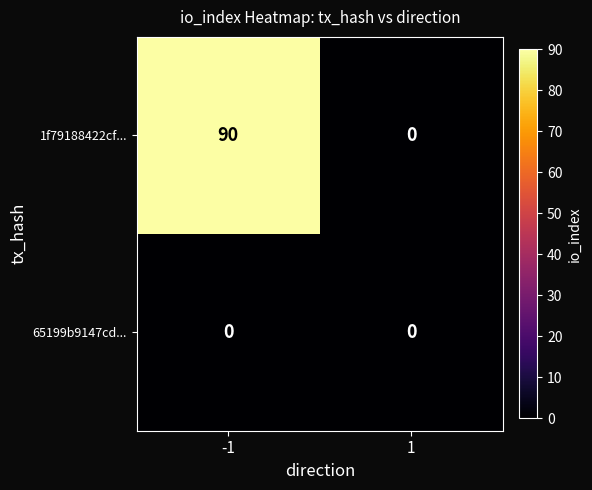

True or false: 1f79188422cf... has a value of -54 at 1.

False